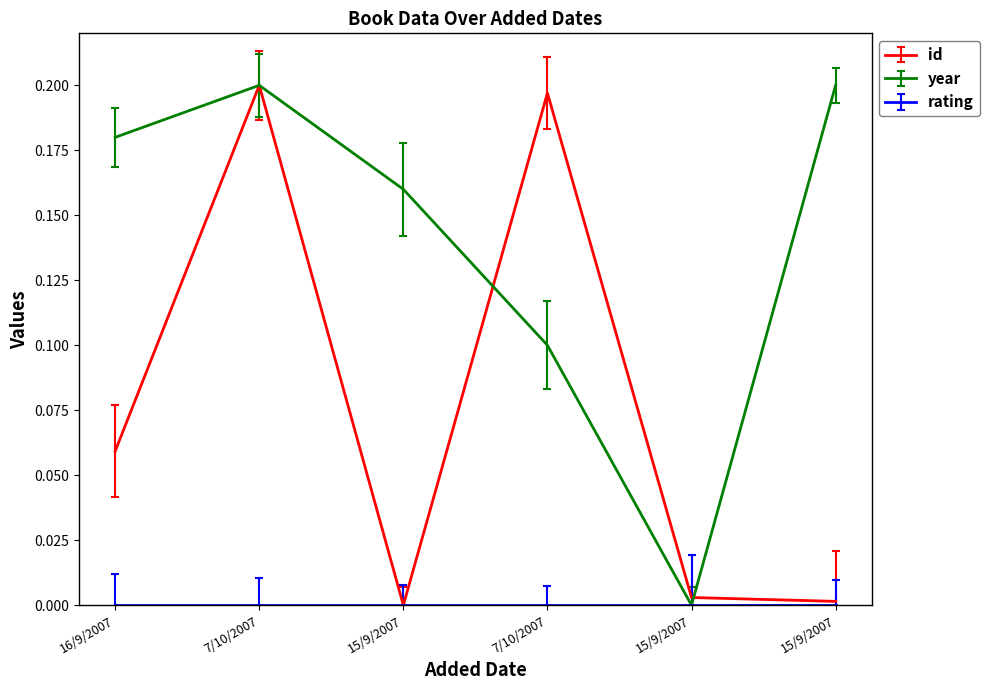

What is the total value across all series at 16/9/2007?

0.2